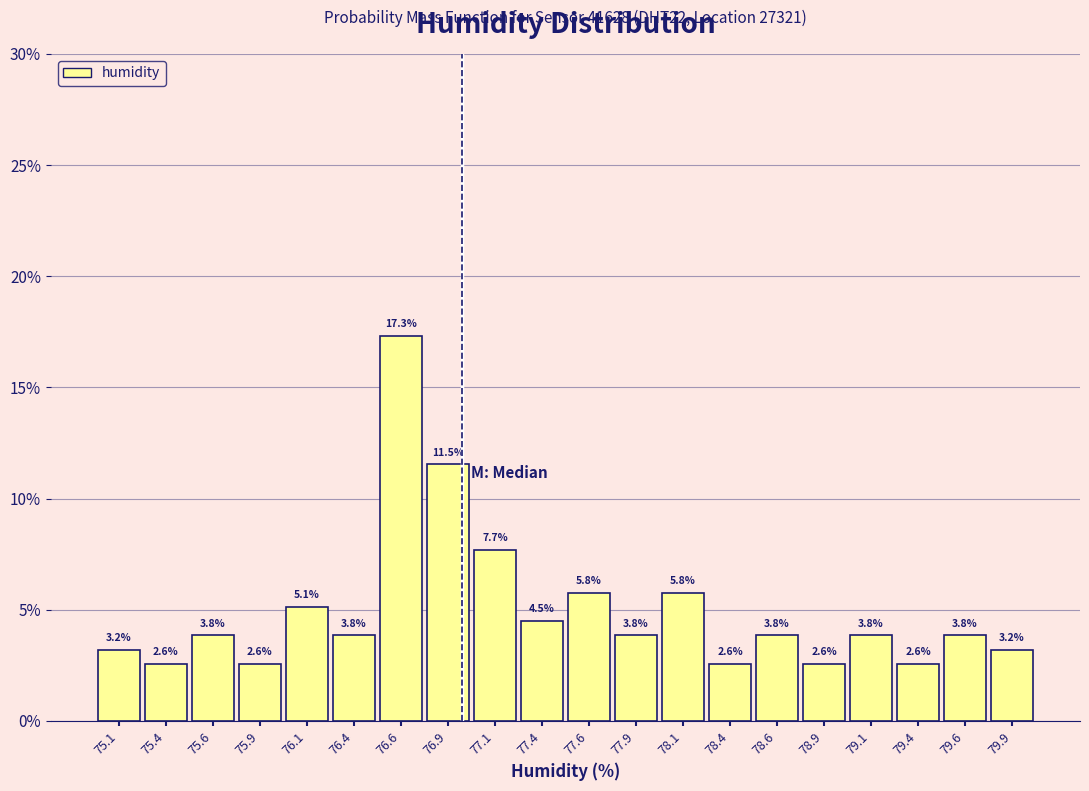

How tall is the bar that spans 79.75 to 80.00 on the x-axis?

3.2